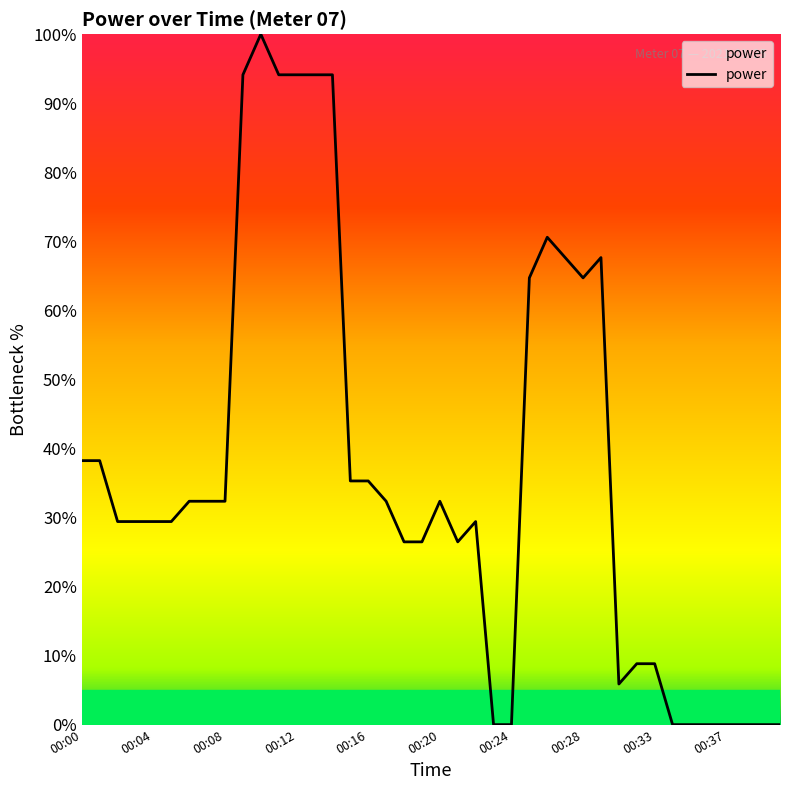

How many values are below 32?

20